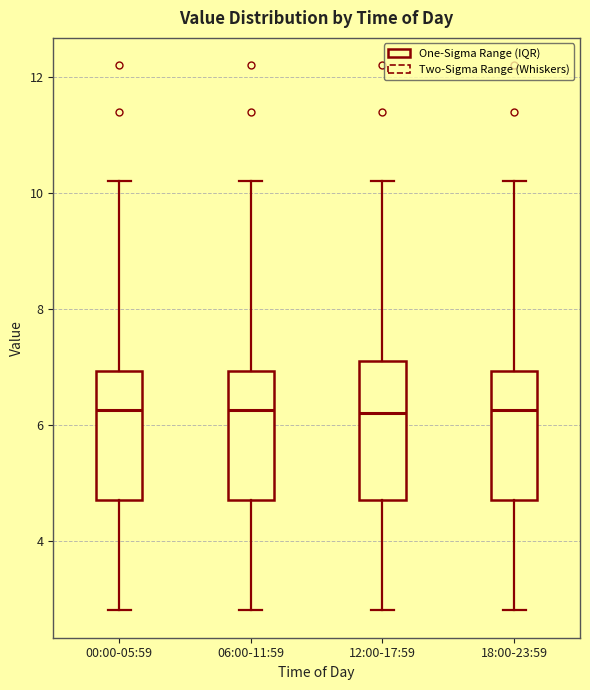

Reading left to right, transcribe this box plot: for each box, give where its median line is, the range the box spans, and where its two whiskers end, as read against the y-axis. The values are not printed on the chart, so give them approximately, as read against the axis.

00:00-05:59: median 6.2, box 4.8 to 7.0, whiskers 2.8 to 10.2
06:00-11:59: median 6.2, box 4.8 to 7.0, whiskers 2.8 to 10.2
12:00-17:59: median 6.2, box 4.8 to 7.2, whiskers 2.8 to 10.2
18:00-23:59: median 6.2, box 4.8 to 7.0, whiskers 2.8 to 10.2